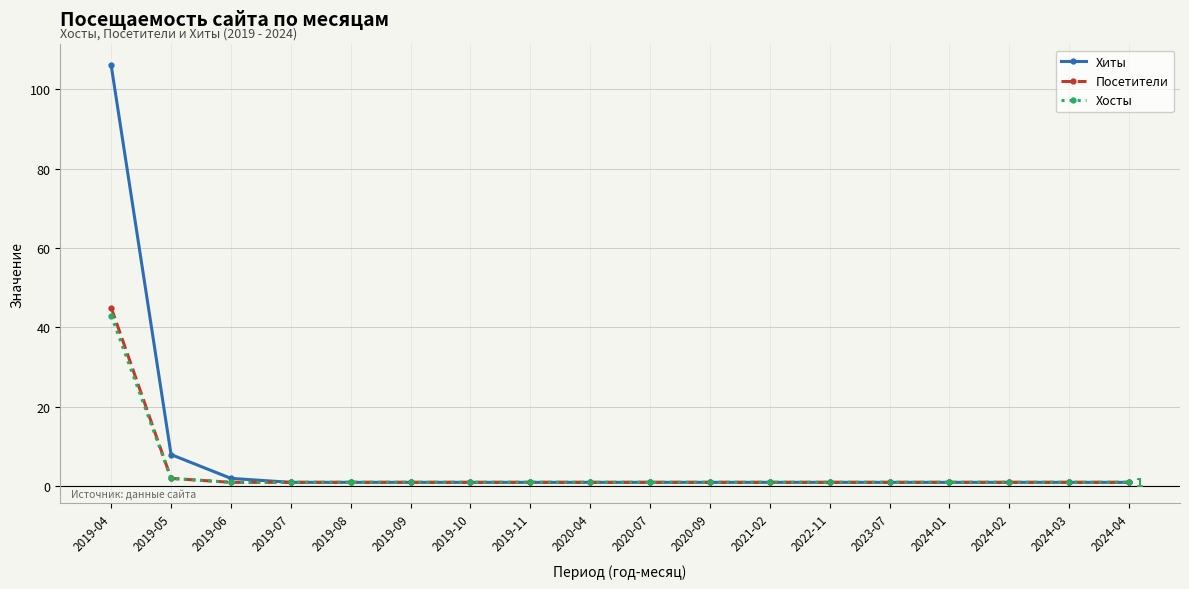

How many lines are shown in the chart?

3